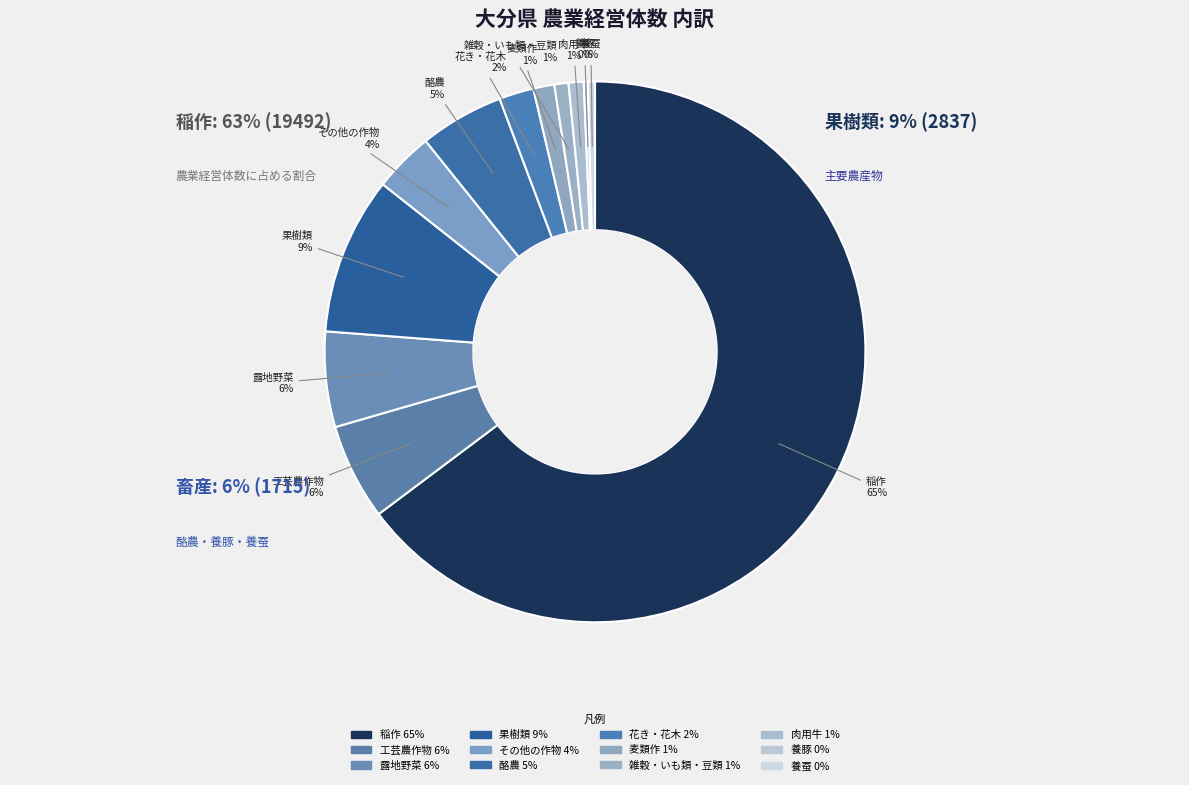

Count the number of slices in the pie.

12